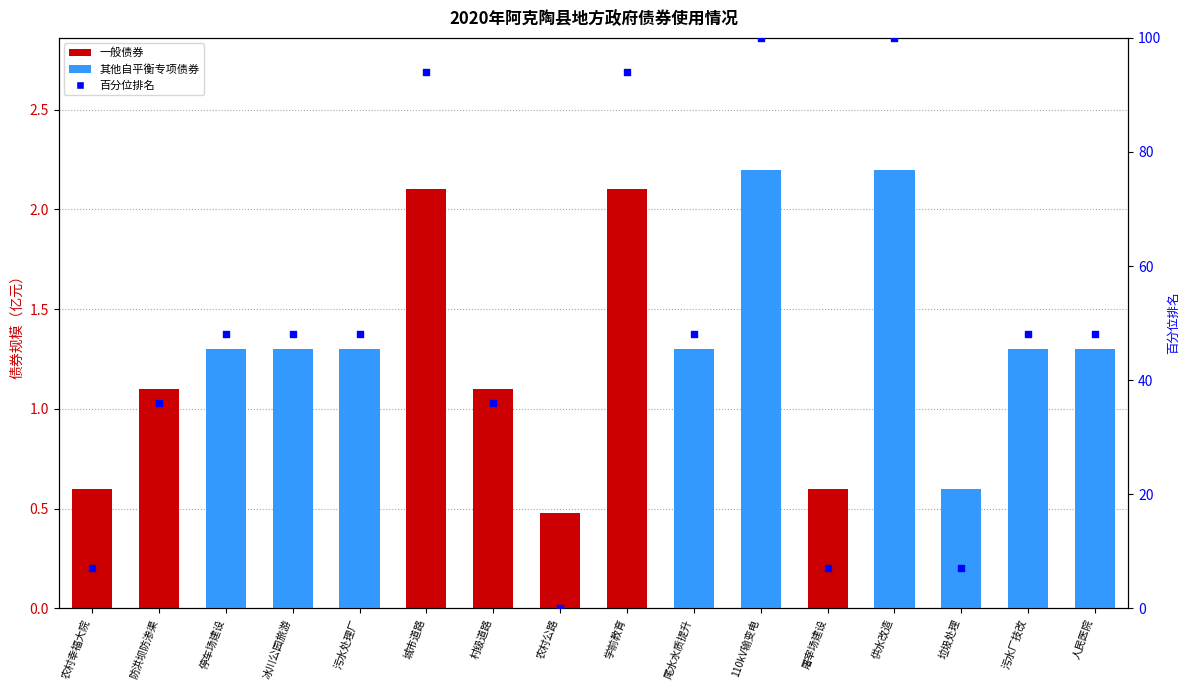

Between 学前教育 and 屠宰场建设, which is larger?

学前教育